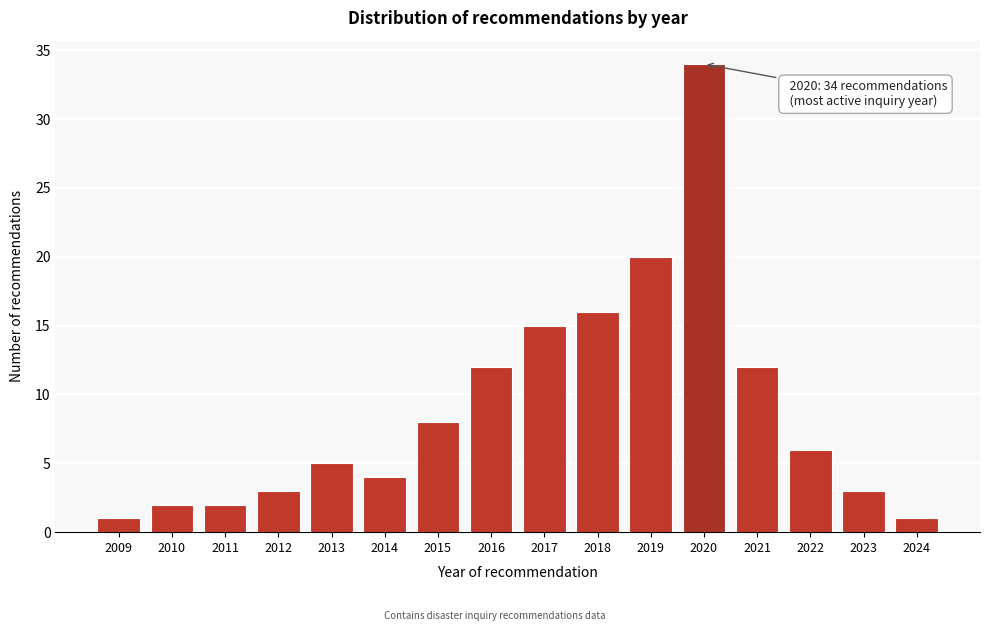

Reading left to right, list all the values displayed in this chart.

2009=1	2010=2	2011=2	2012=3	2013=5	2014=4	2015=8	2016=12	2017=15	2018=16	2019=20	2020=34	2021=12	2022=6	2023=3	2024=1